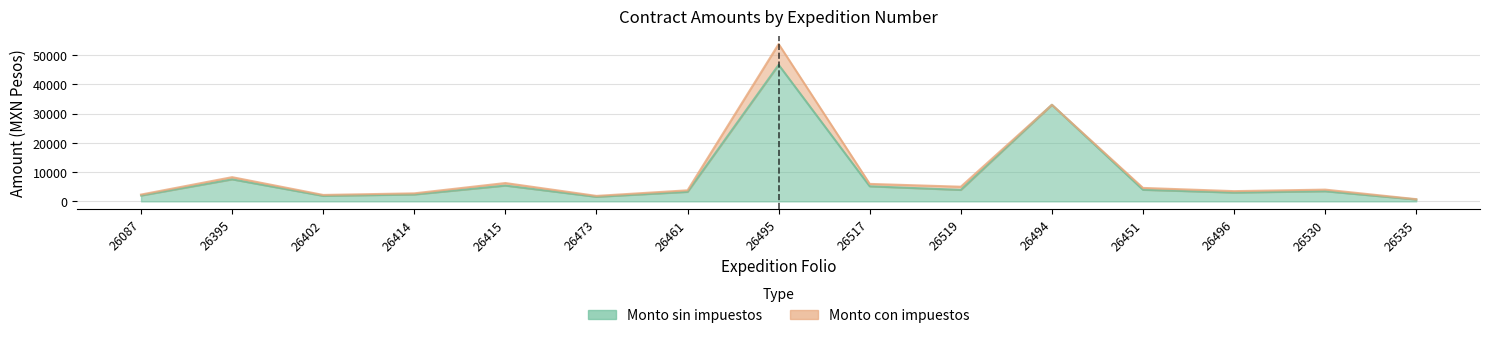

What is the difference between the maximum and minimum values in the Monto con impuestos series?

53005.6